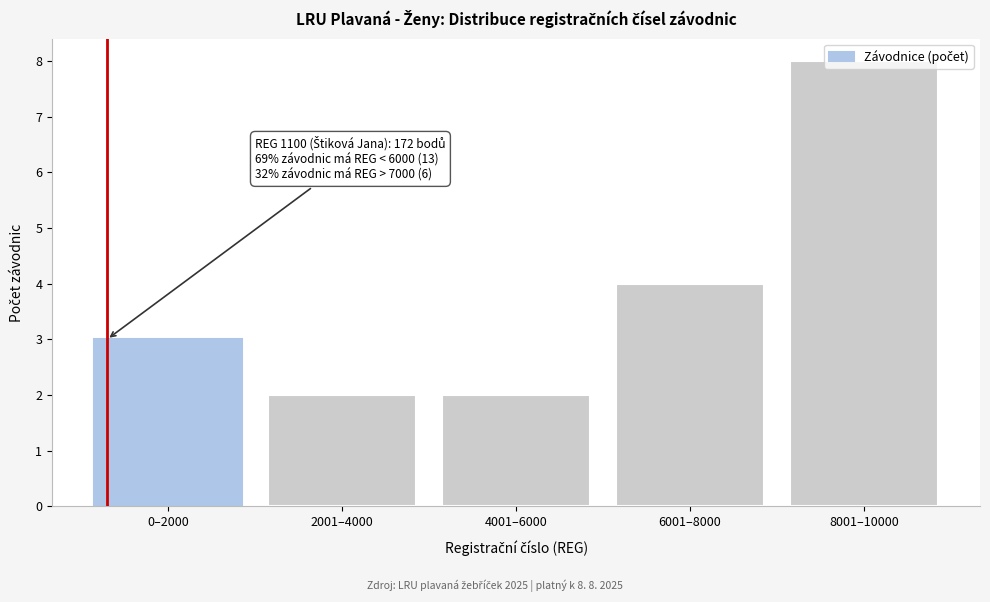

What is the label of the 3rd bar from the right?

4001–6000